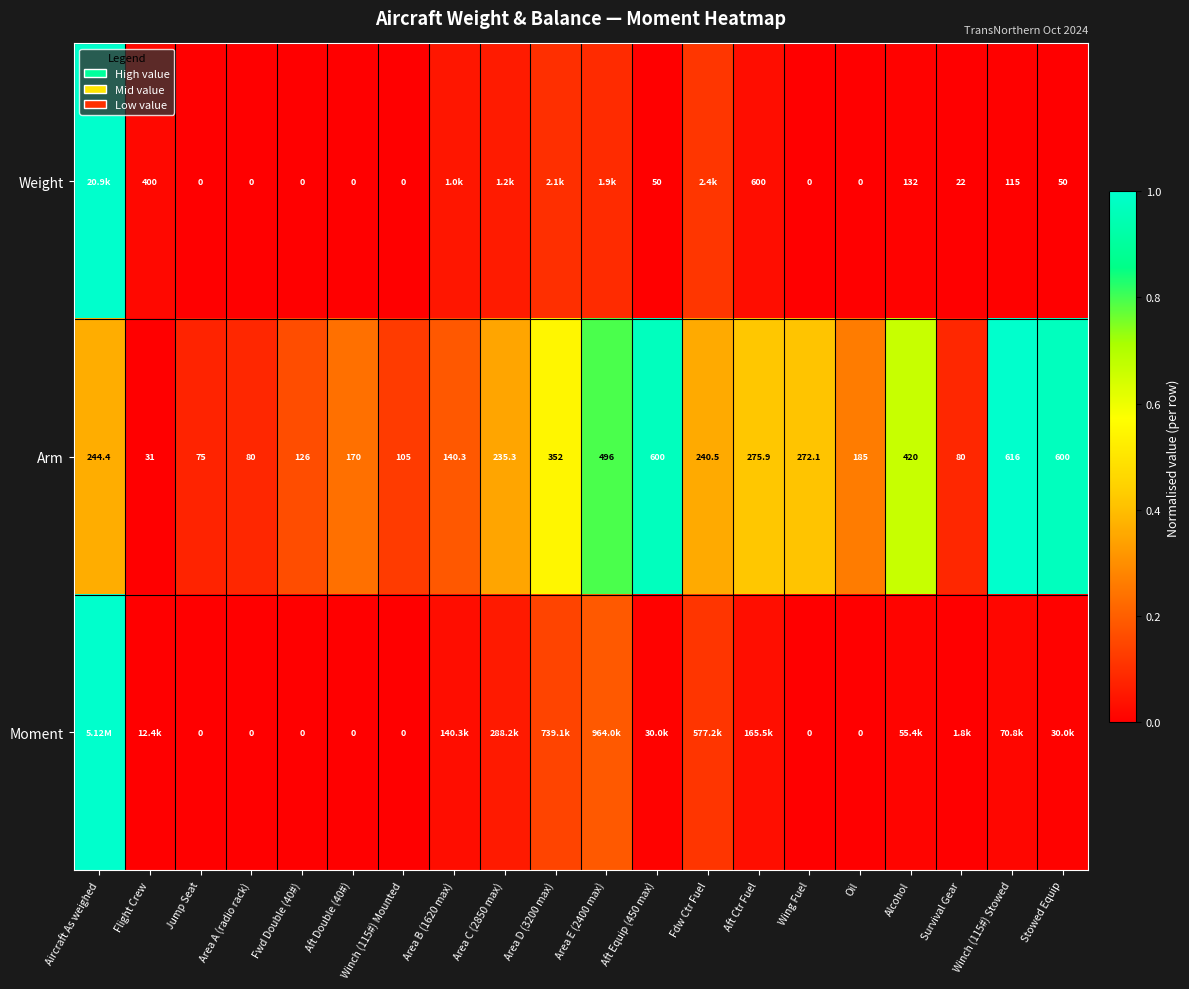

At which label does Arm first exceed 240?

Aircraft As weighed